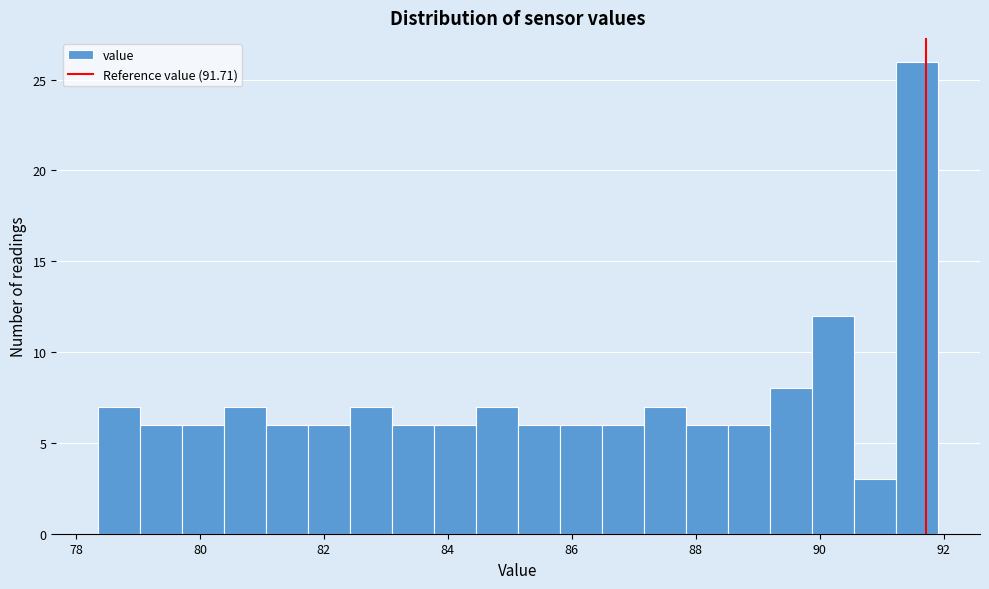

Read against the x-axis, roughly where is the centre of the tallest bar?

91.6